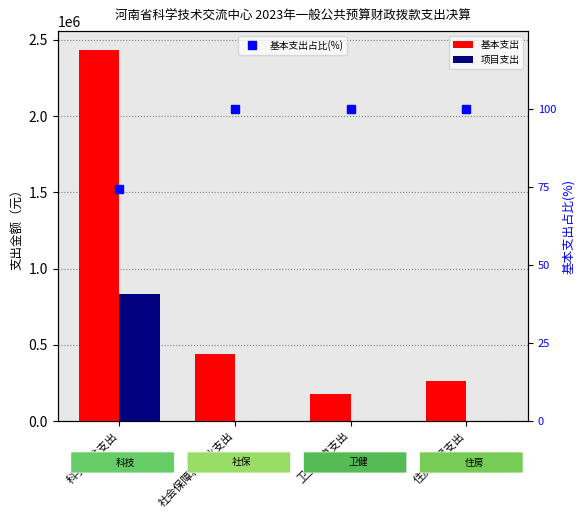

What is the greatest value displayed?

2436249.8